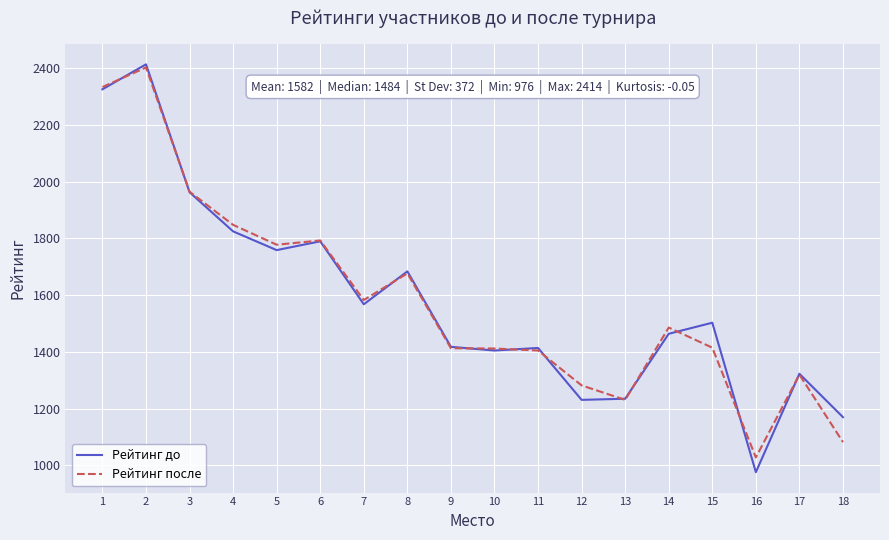

What is the greatest value displayed?

2414